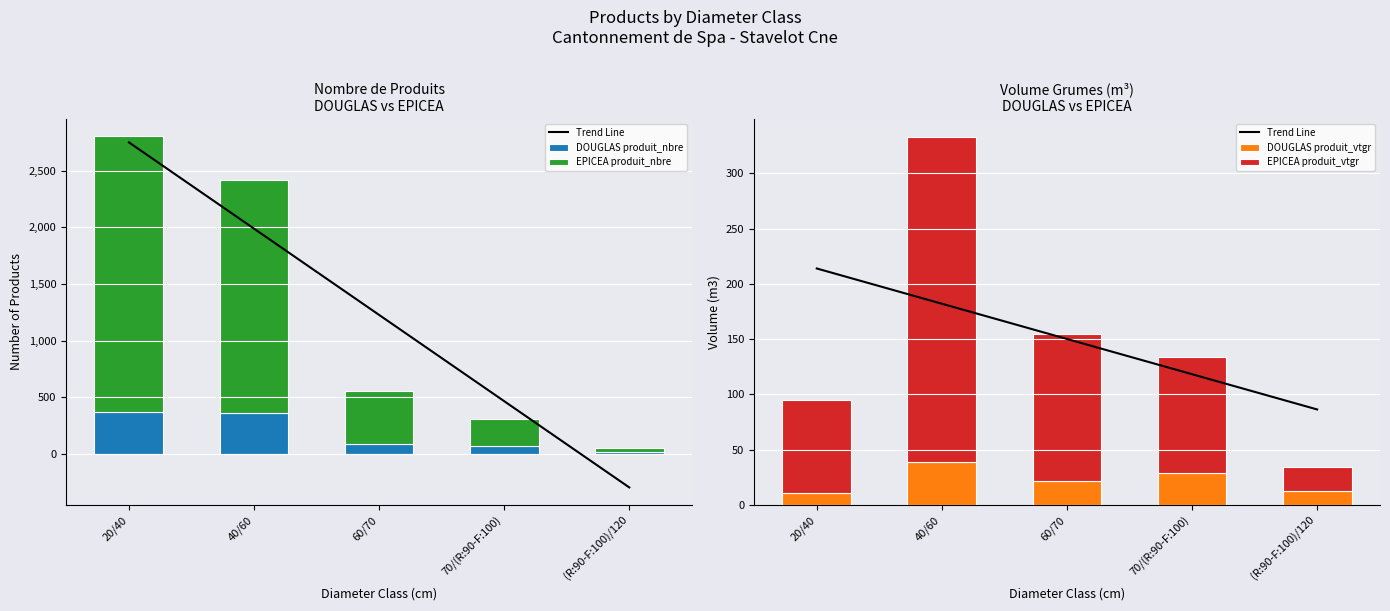

What is the maximum value for EPICEA produit_vtgr?

293.9